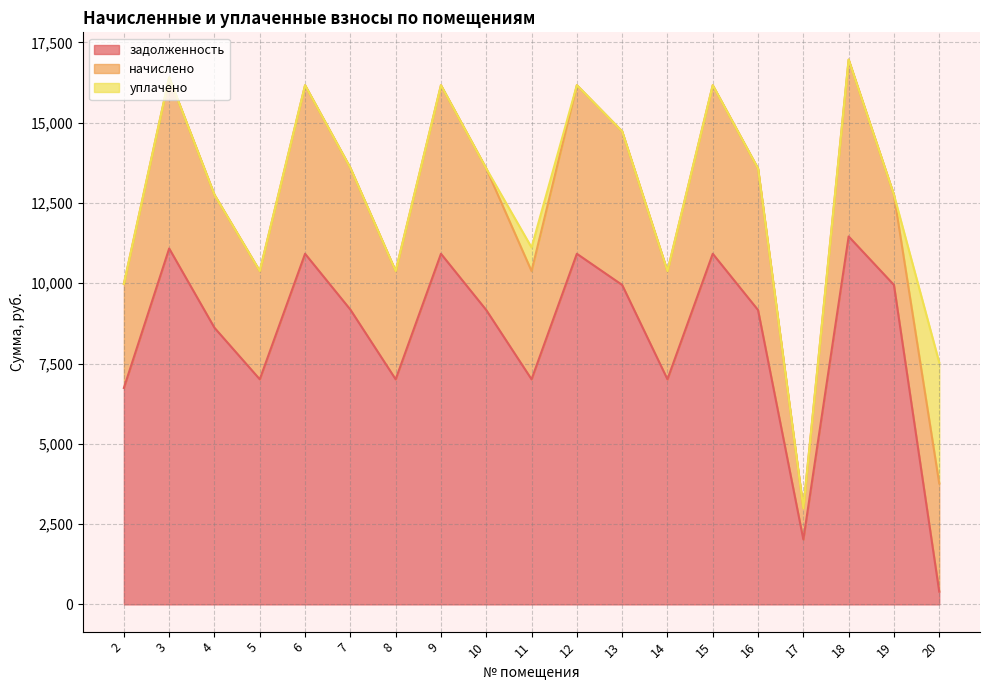

How many times do начислено and задолженность cross each other?

1